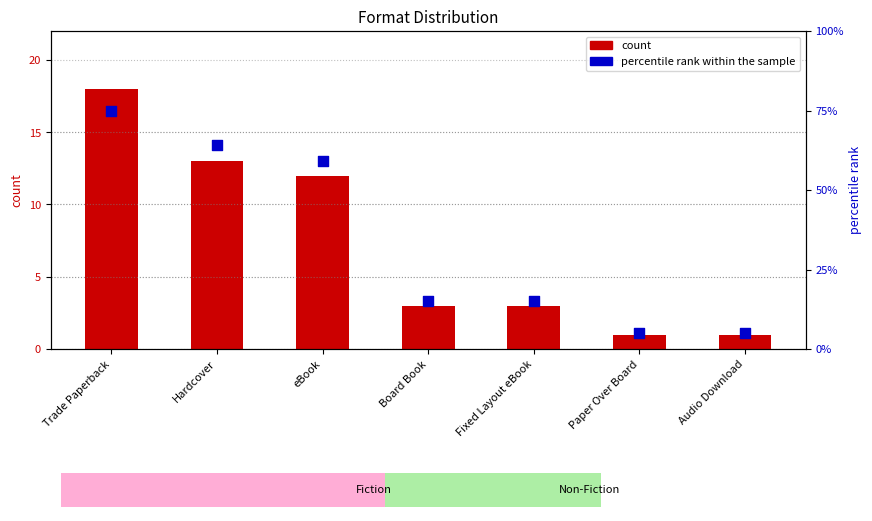

What are all the series names shown in the legend?

count, percentile rank within the sample